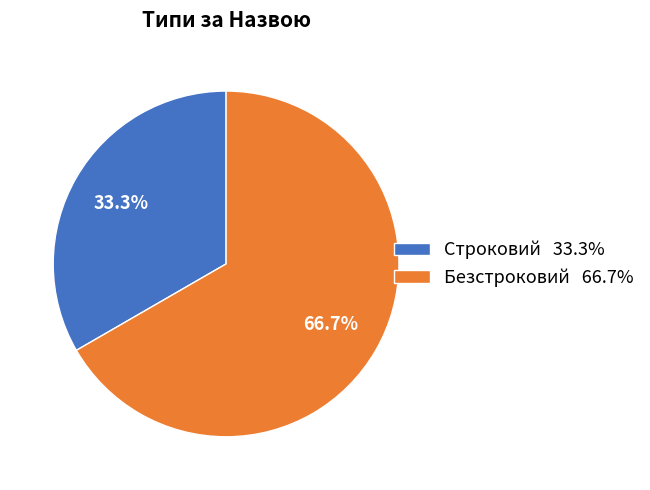

To the nearest percent, what portion does Строковий represent?

33%